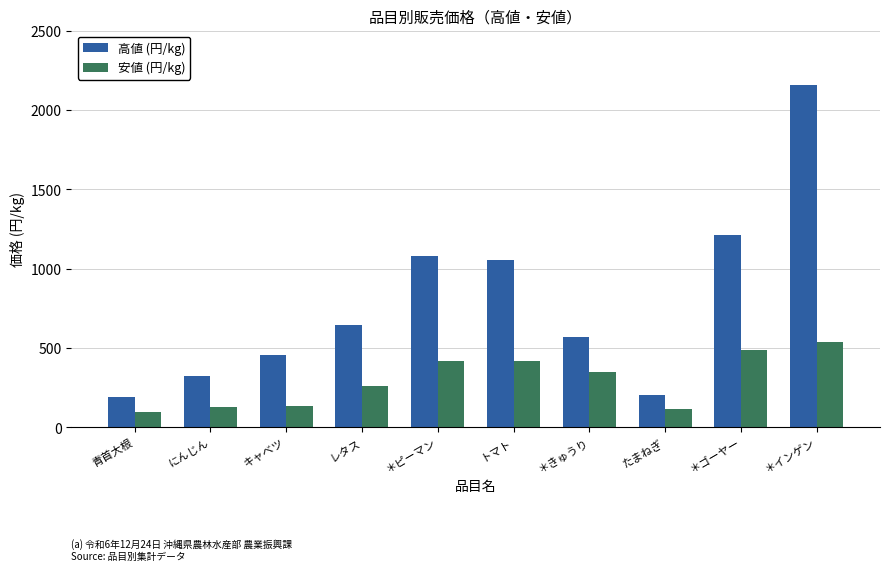

Read the 安値 (円/kg) value at キャベツ, to the nearest 50.

150